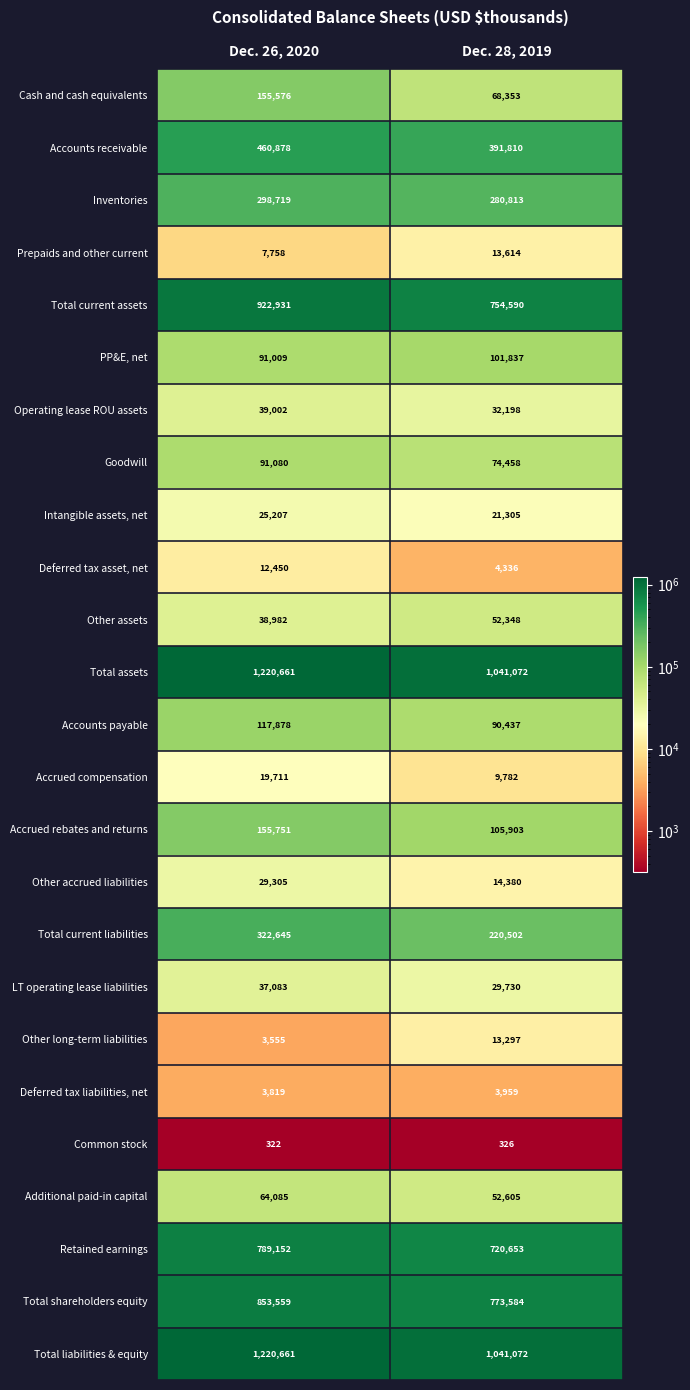

Where is PP&E, net nearest to the value 96423?

Dec. 26, 2020